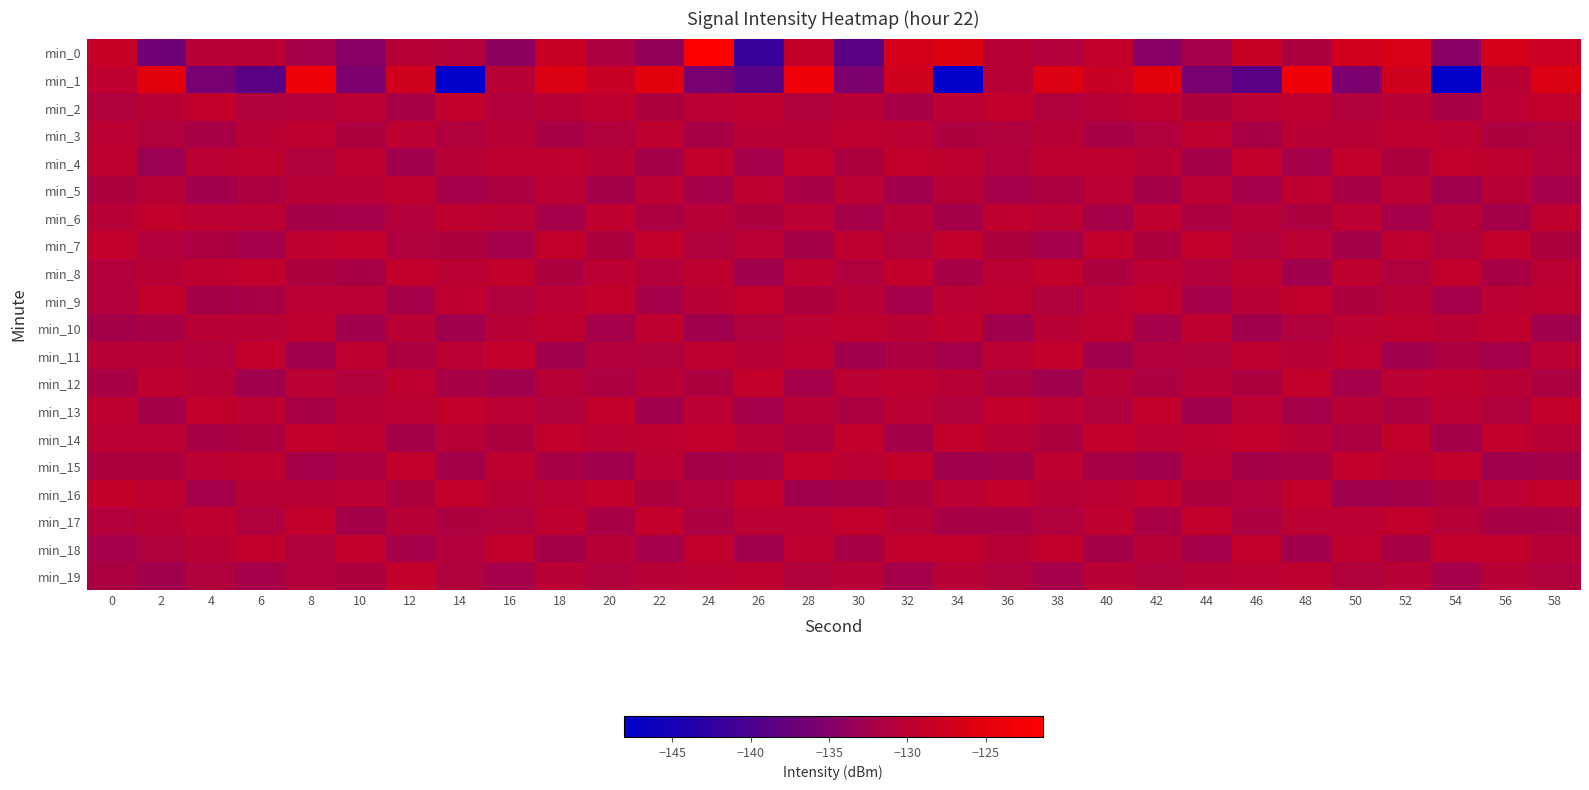

At which category is the sum across all series the highest?

28